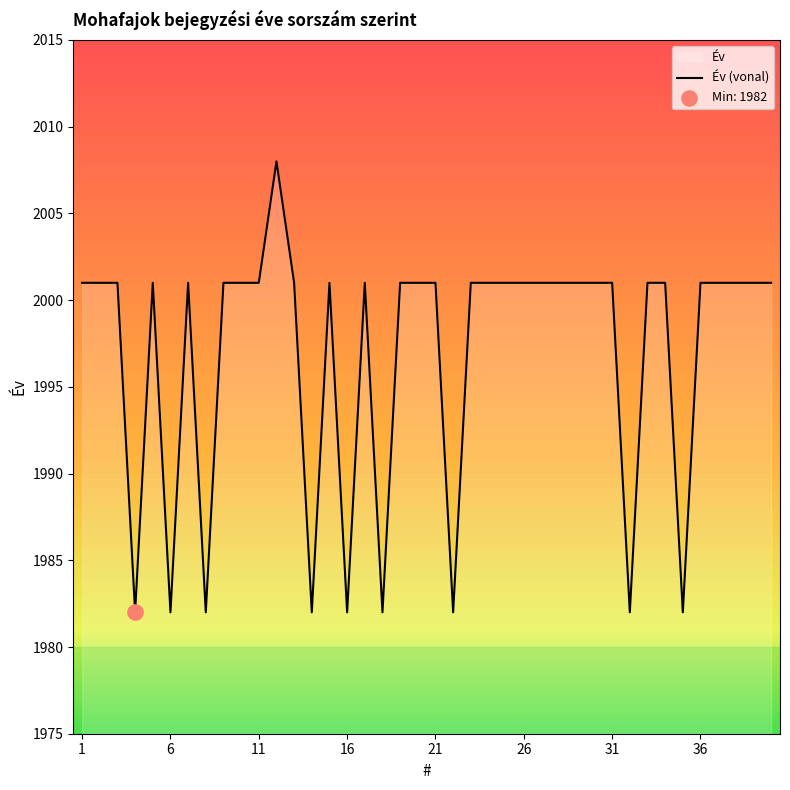

Approximately how many times larger is the value at 18 compared to 4?

1.0